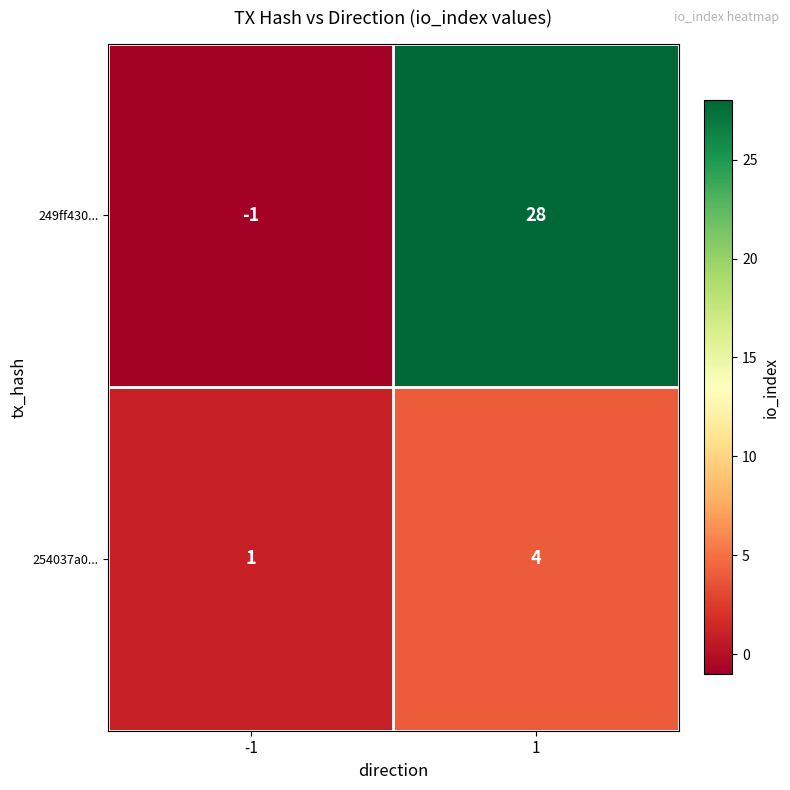

What is the total value across all series at 1?

32